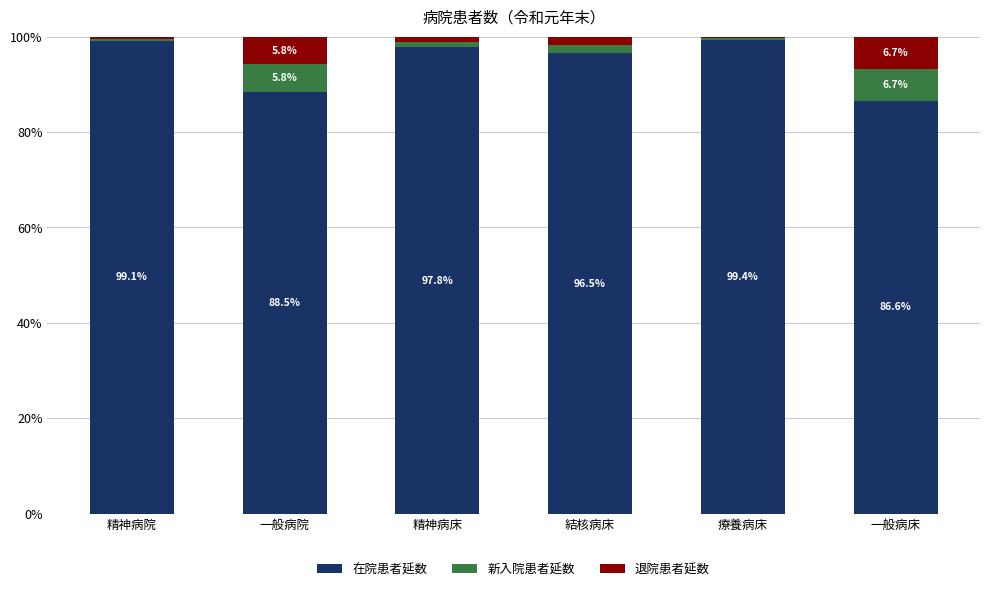

Where is 在院患者延数 nearest to the value 92?

一般病院